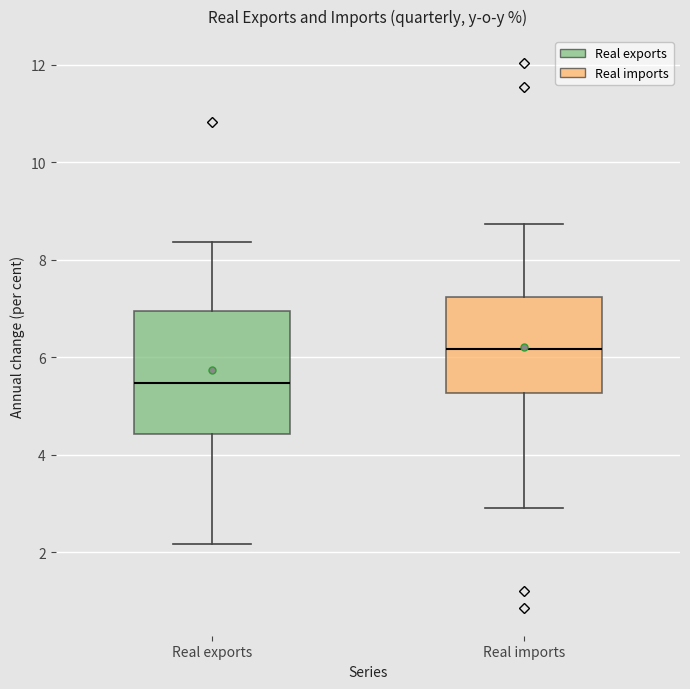

Which box is the tallest, from its lower edge to its upper edge?

Real exports